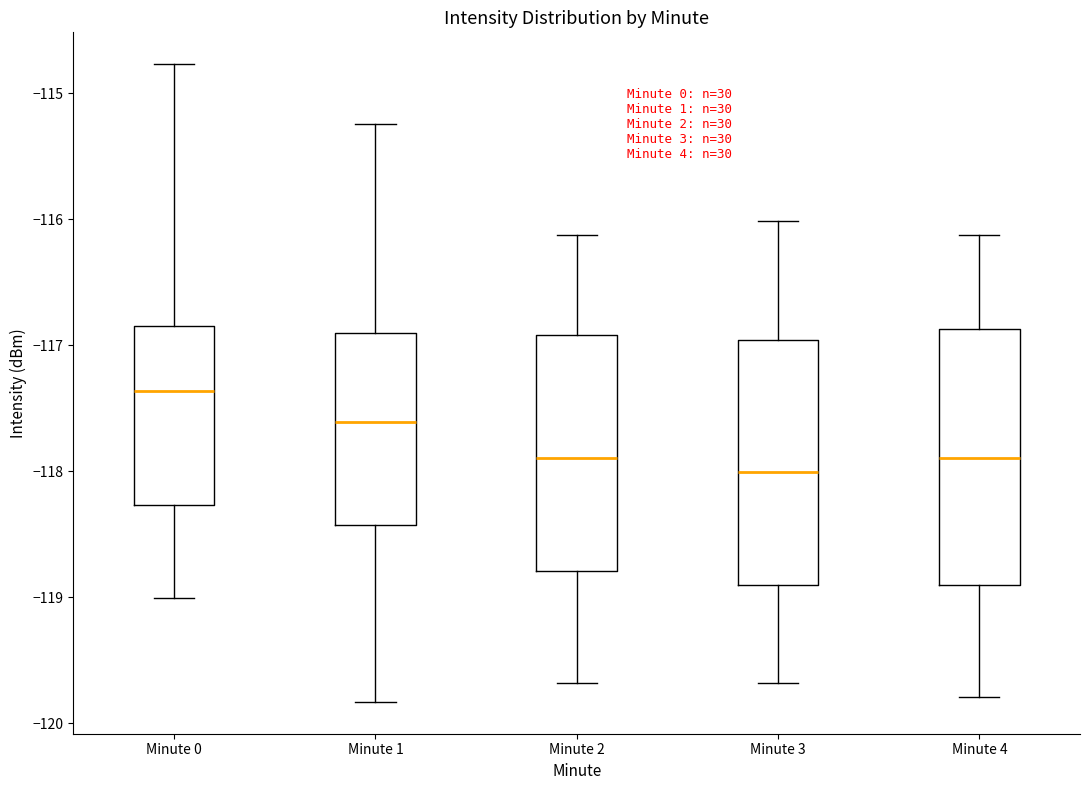

Which box has the lowest median line?

Minute 3